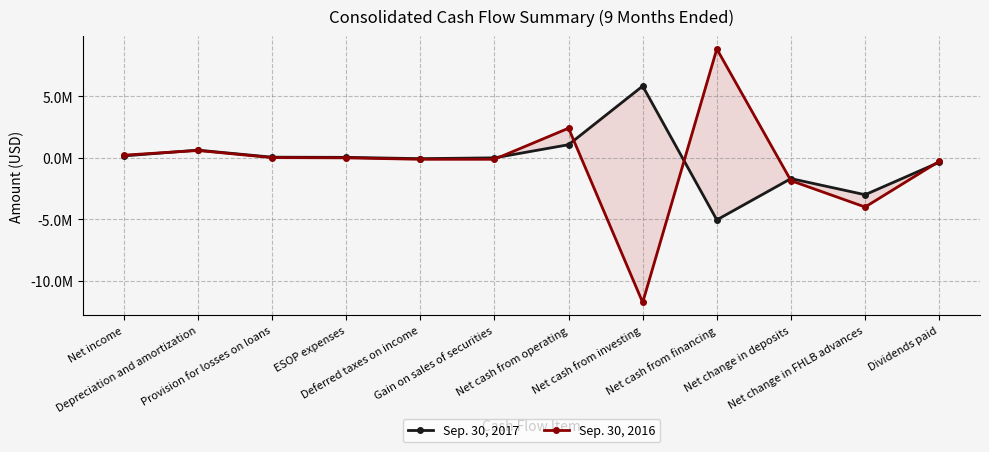

How many lines are shown in the chart?

2